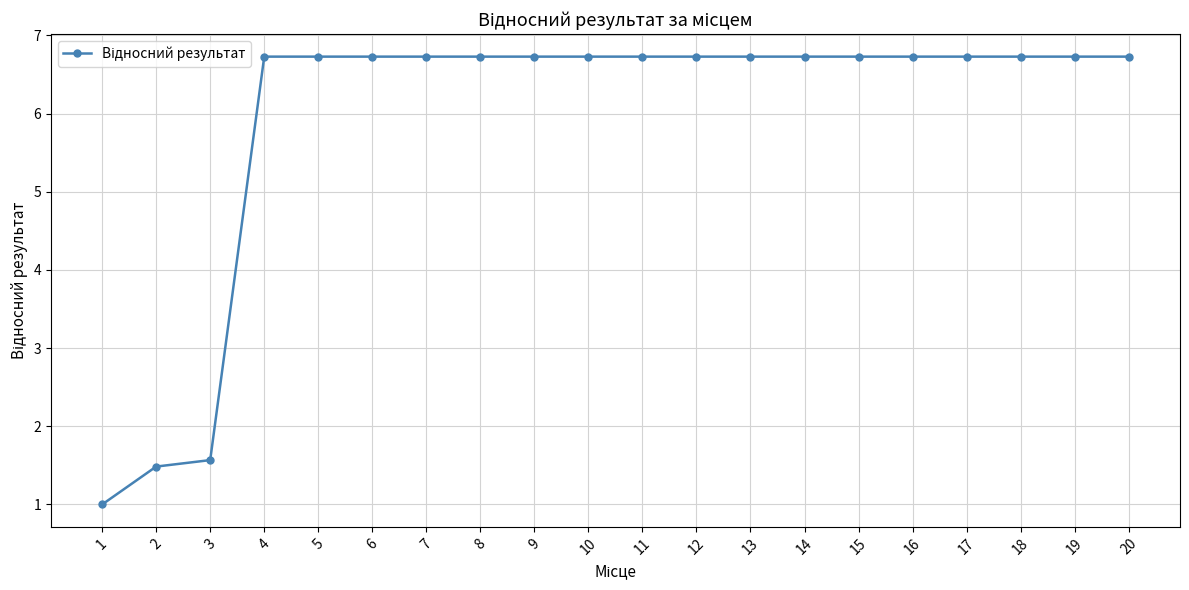

What is the change in value from 3 to 10?

+5.2